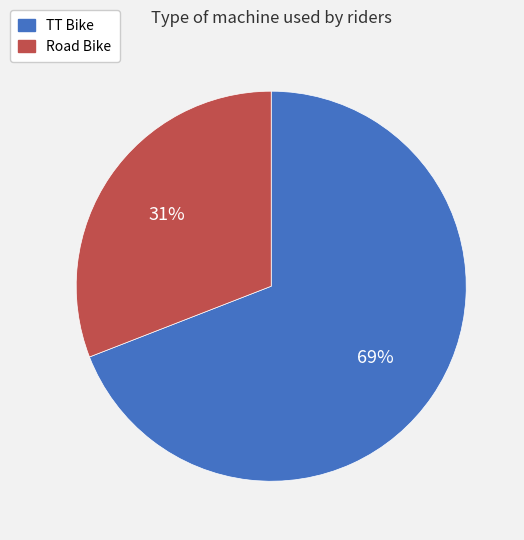

To the nearest percent, what is the difference between the largest and smallest slice percentages?

38%